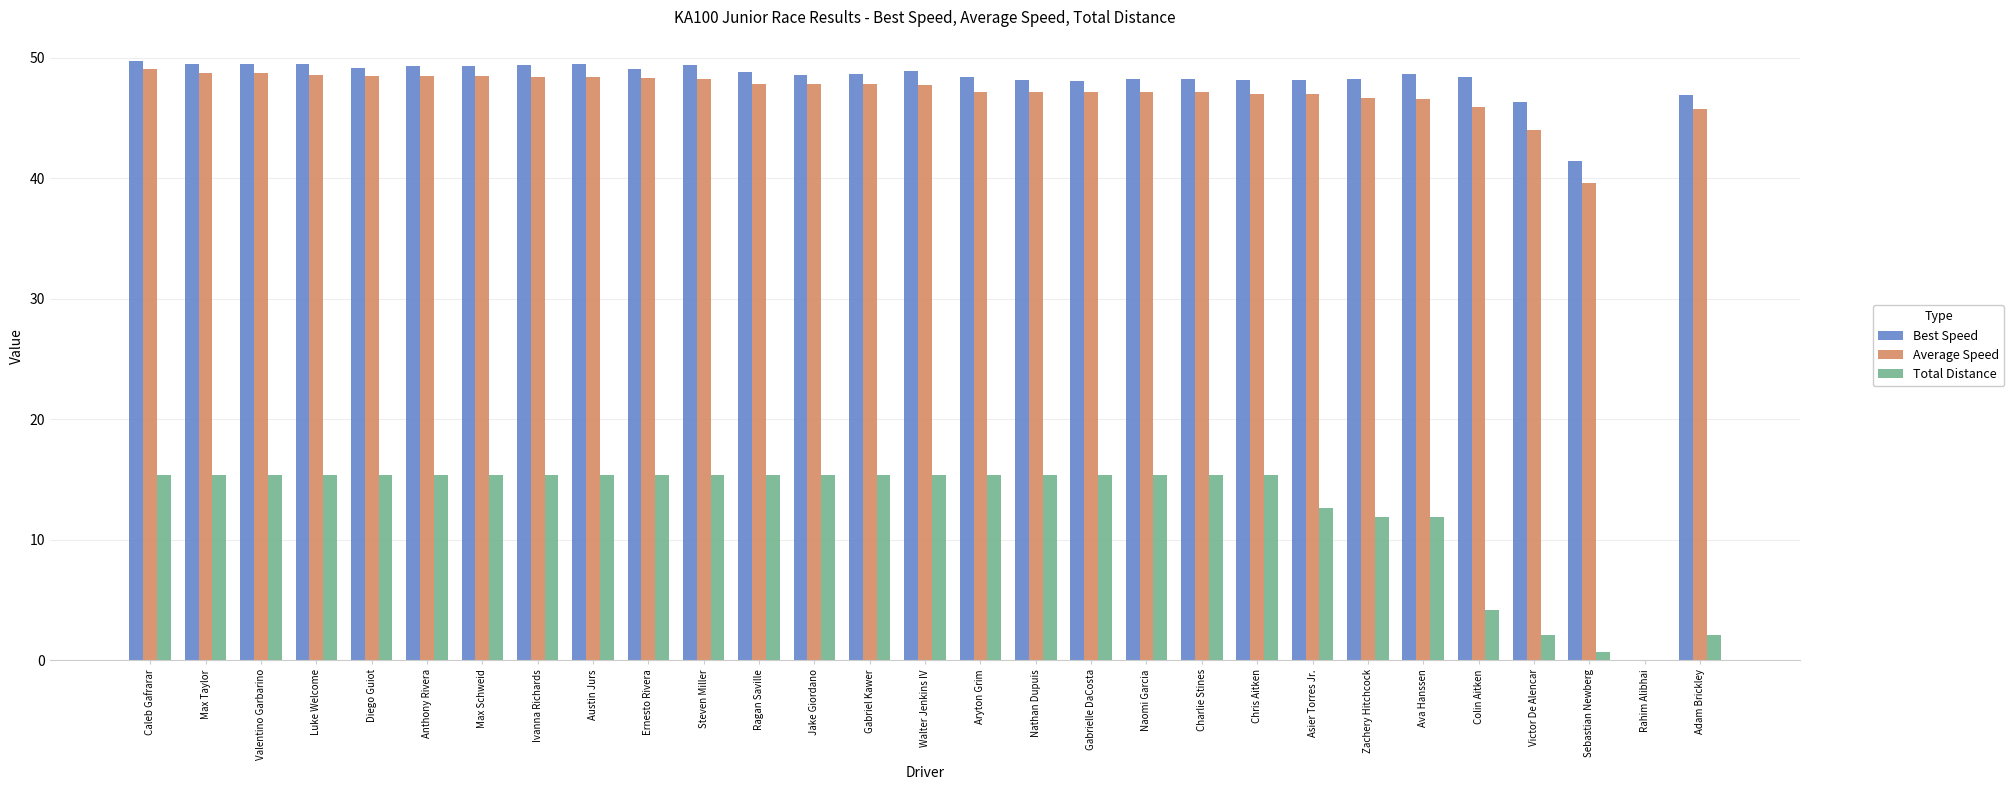

What is the greatest value displayed?

49.7